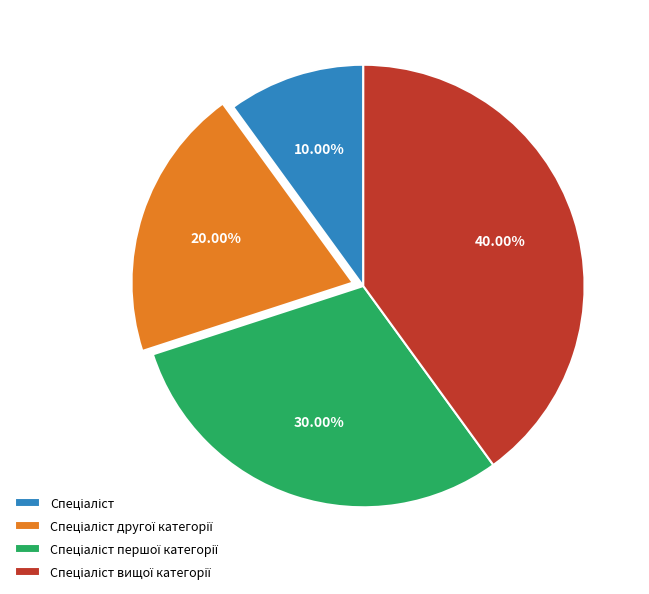

Is there any slice that represents more than half of the pie?

No